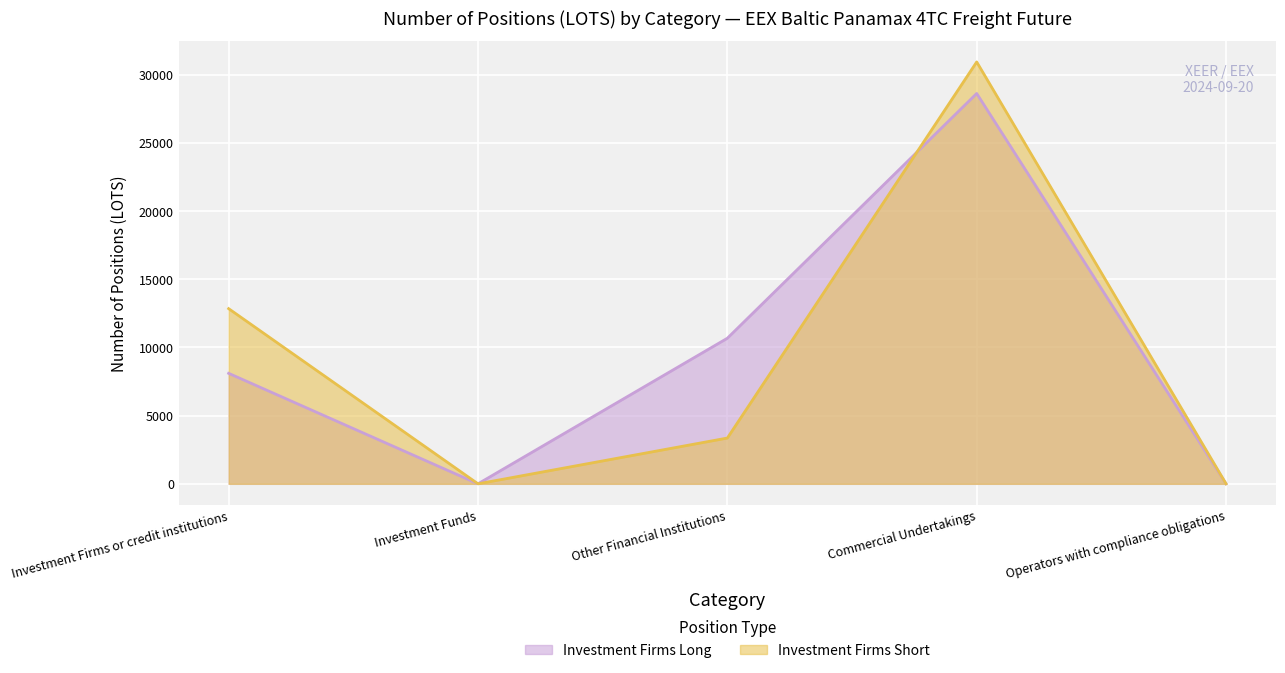

Which series has the largest total across all categories?

Investment Firms Long